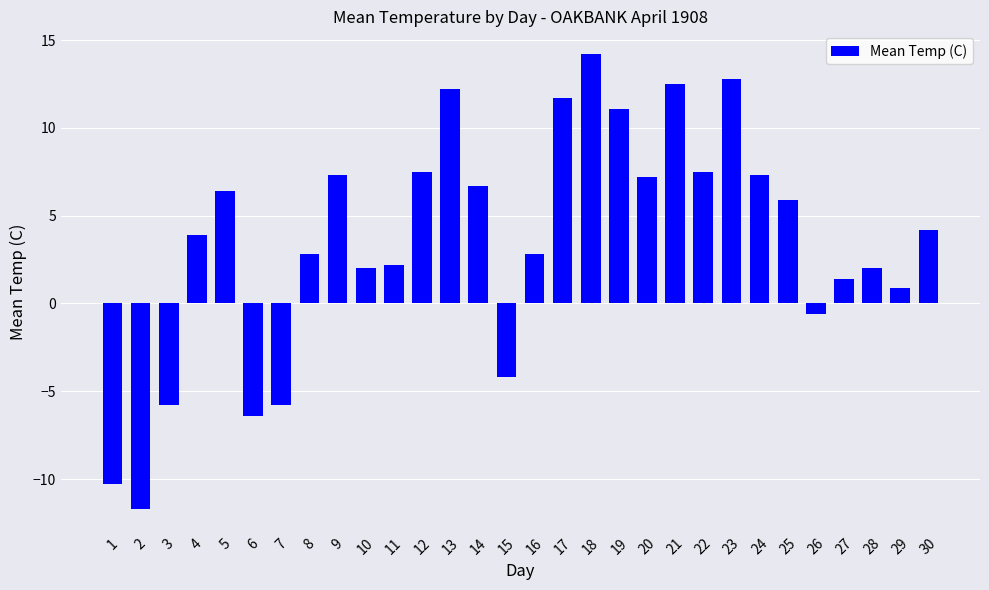

At which category does the chart reach its minimum across all series?

2